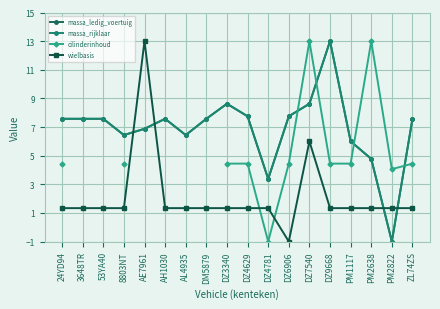

At which category does cilinderinhoud reach its first local valley?

DZ4781